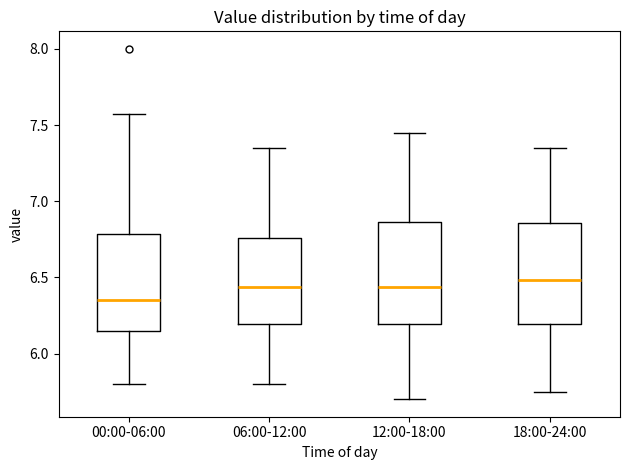

Reading left to right, transcribe this box plot: for each box, give where its median line is, the range the box spans, and where its two whiskers end, as read against the y-axis. The values are not printed on the chart, so give them approximately, as read against the axis.

00:00-06:00: median 6.35, box 6.15 to 6.80, whiskers 5.80 to 7.55
06:00-12:00: median 6.45, box 6.20 to 6.75, whiskers 5.80 to 7.35
12:00-18:00: median 6.45, box 6.20 to 6.85, whiskers 5.70 to 7.45
18:00-24:00: median 6.50, box 6.20 to 6.85, whiskers 5.75 to 7.35